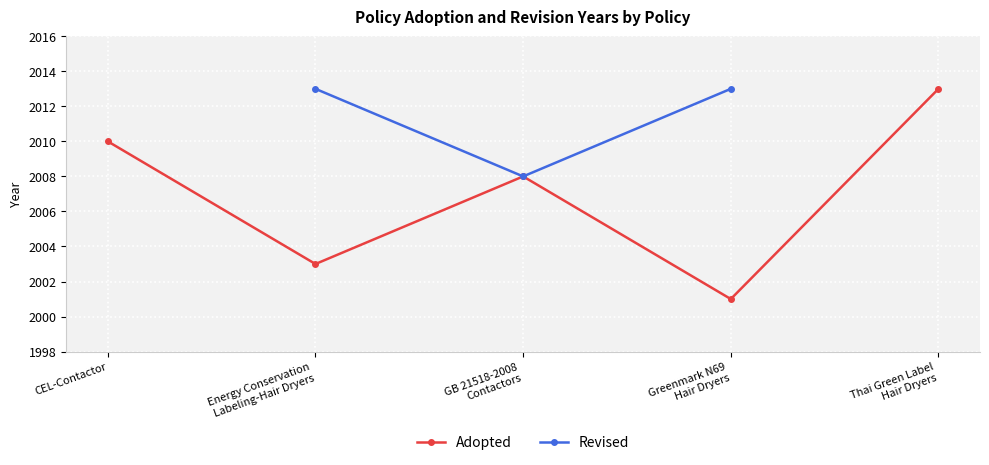

Which series has the largest total across all categories?

Adopted